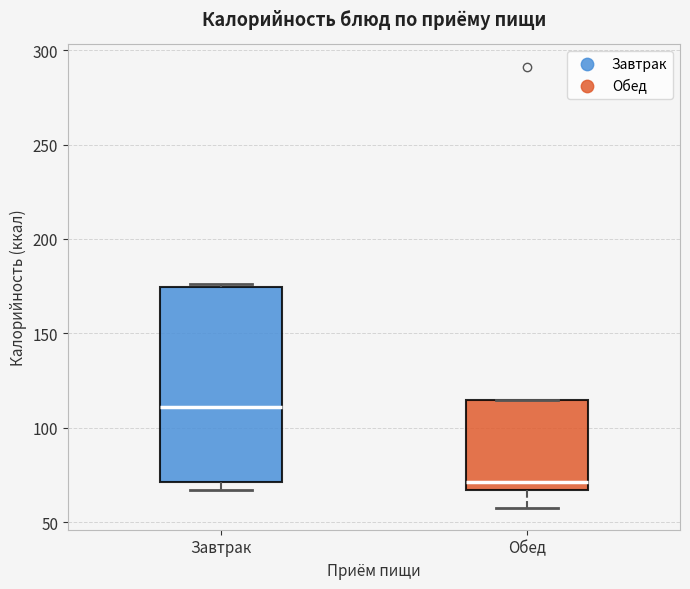

Comparing the boxes themselves (not the whiskers), which one is the tallest?

Завтрак